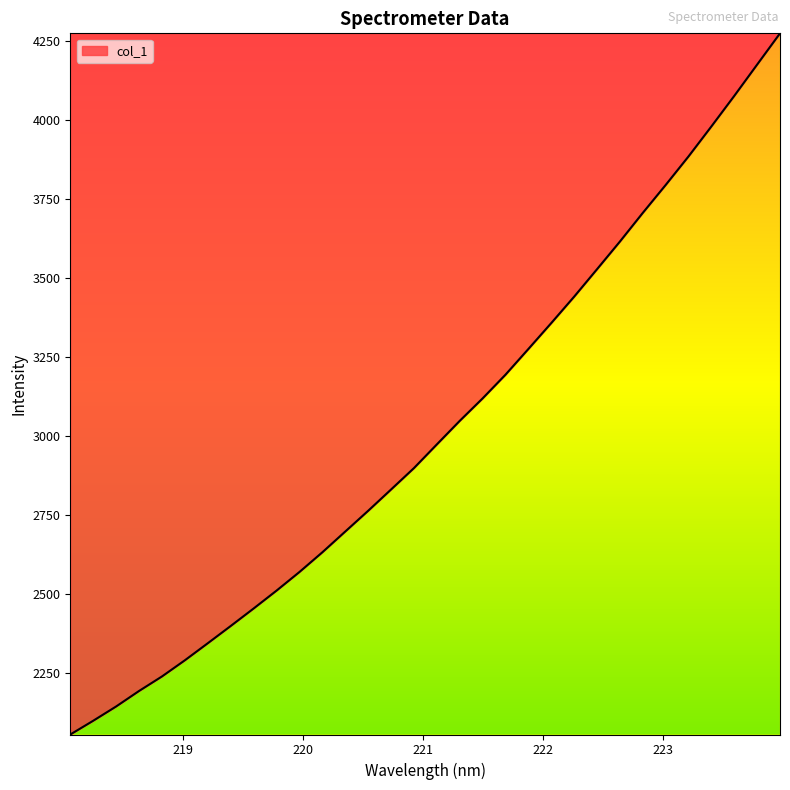

How many values exceed 2973?

16